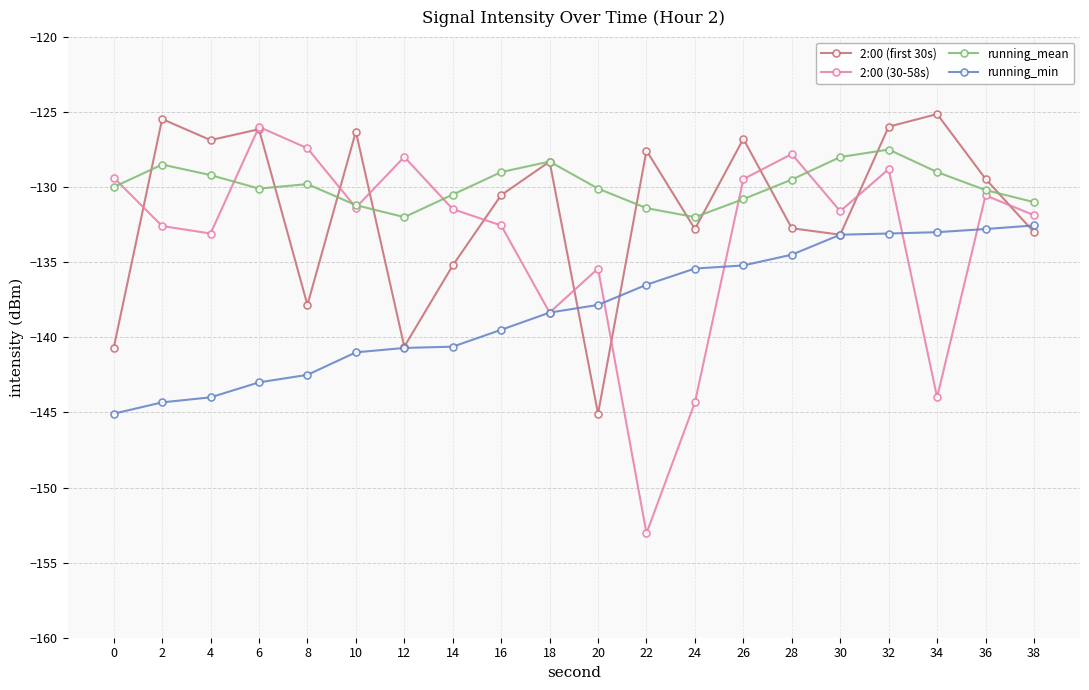

What is the total value across all series at 20?

-548.5